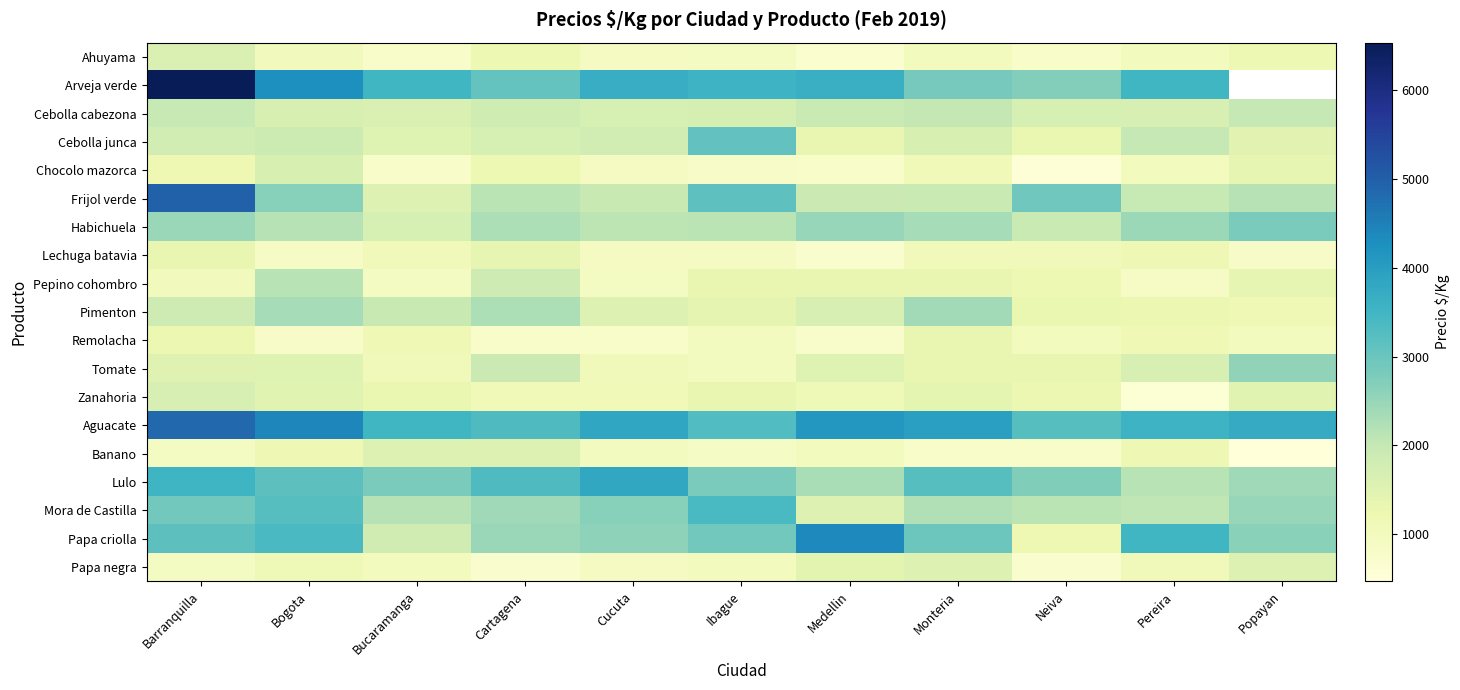

Is the value of Aguacate at Bogota greater than the value of Banano at Cartagena?

Yes